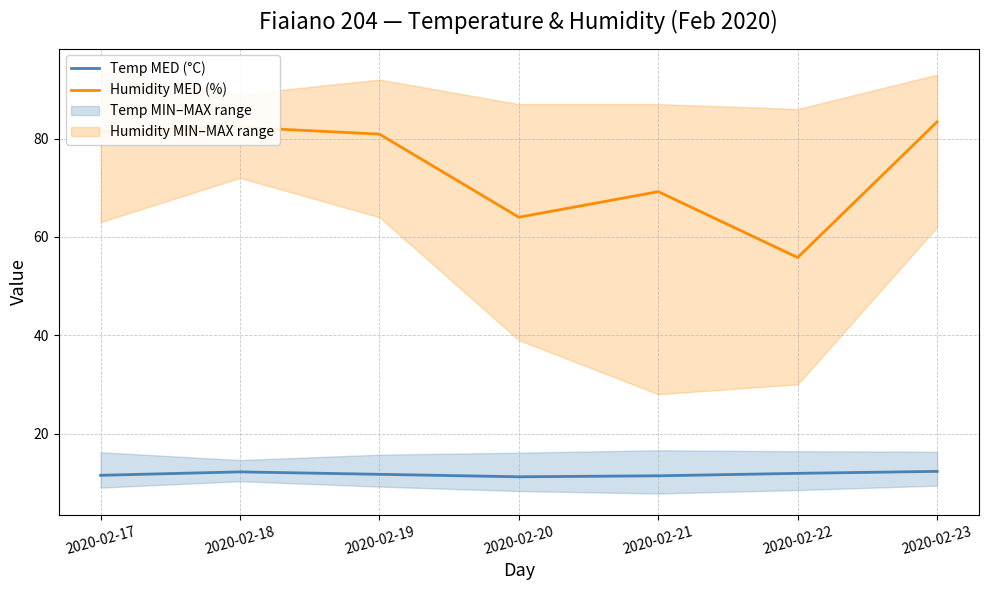

Is it true that Temp MED (°C) equals 17.5 at 2020-02-23?

False